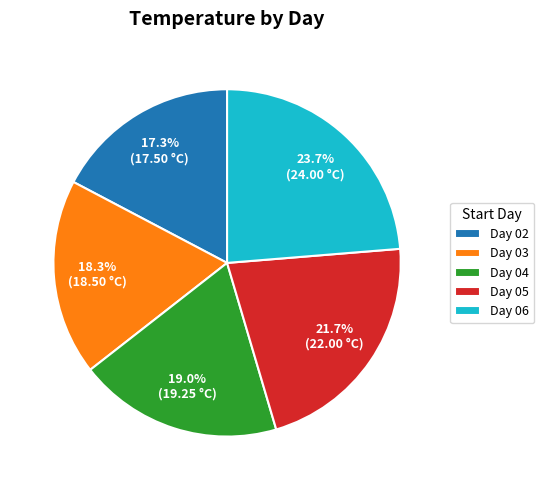

Is Day 04 the majority of the pie?

No